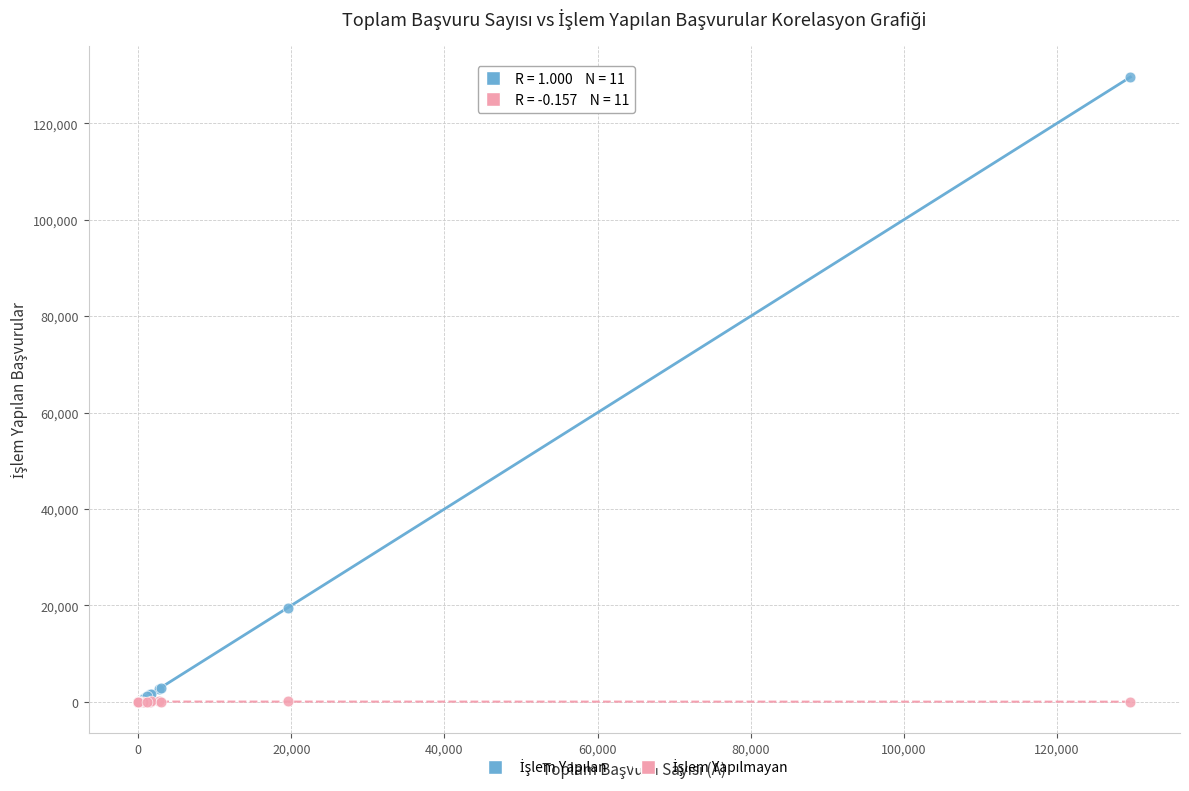

Across all series, what Y value is closest to 64799?

19530